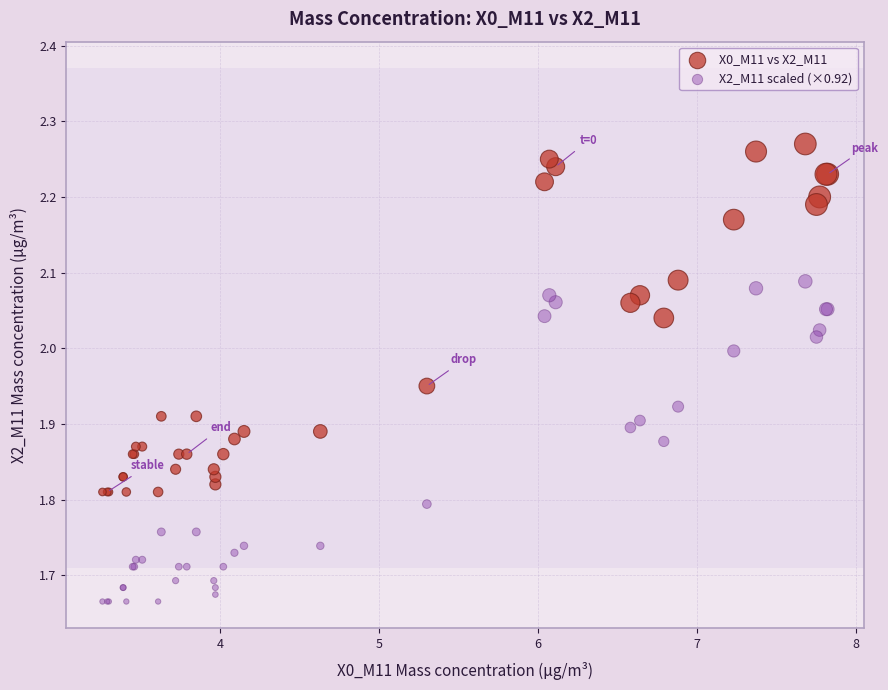

Which series reaches the maximum Y coordinate?

X0_M11 vs X2_M11